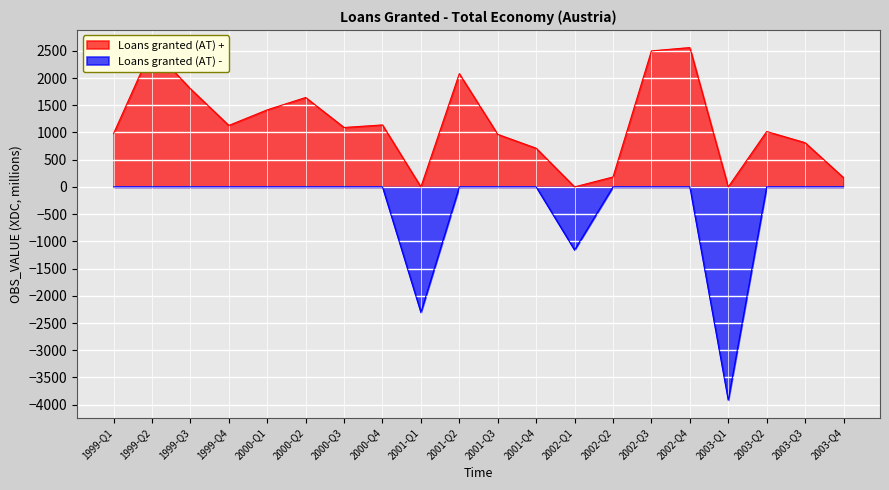

How many lines are shown in the chart?

2